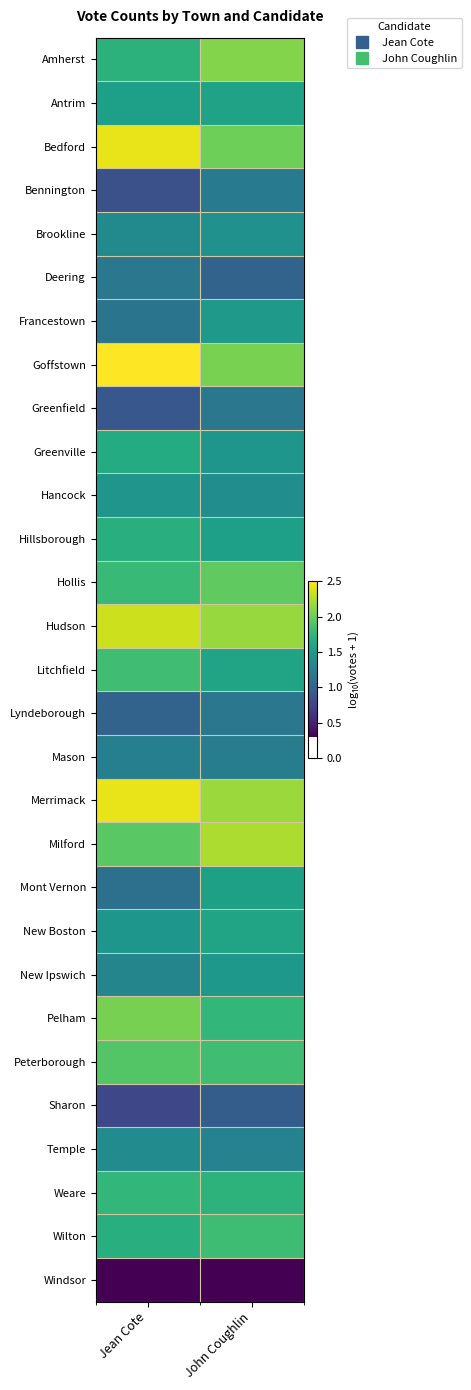

What is the spread (max minus min) of values at Jean Cote?

2.2